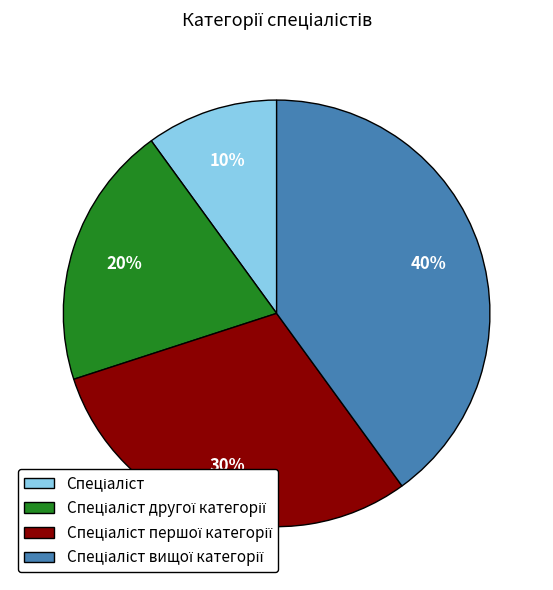

To the nearest percent, what is the average slice percentage?

25%